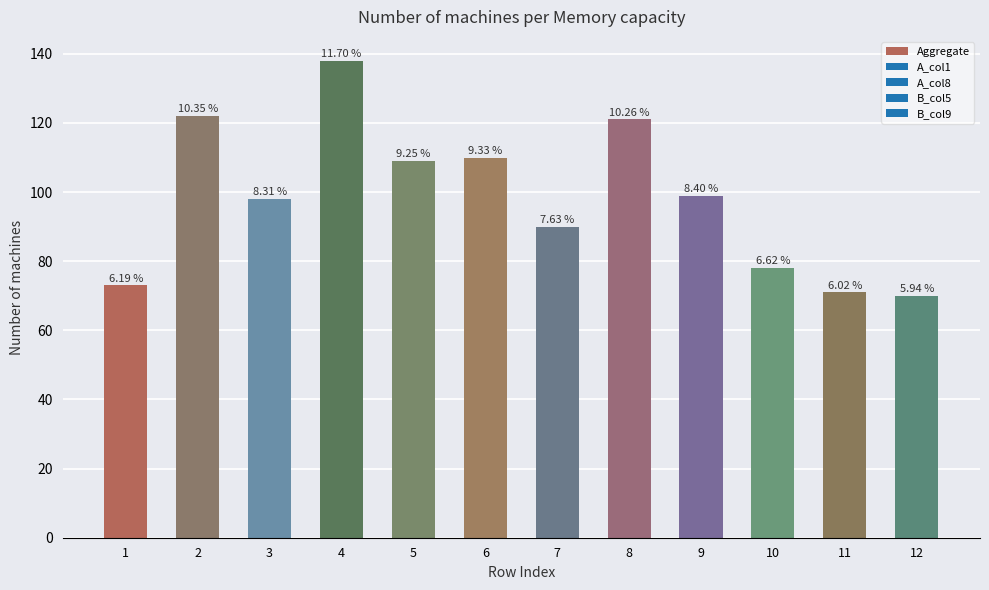

List the labels in order of value, smallest first.

12, 11, 1, 10, 7, 3, 9, 5, 6, 8, 2, 4